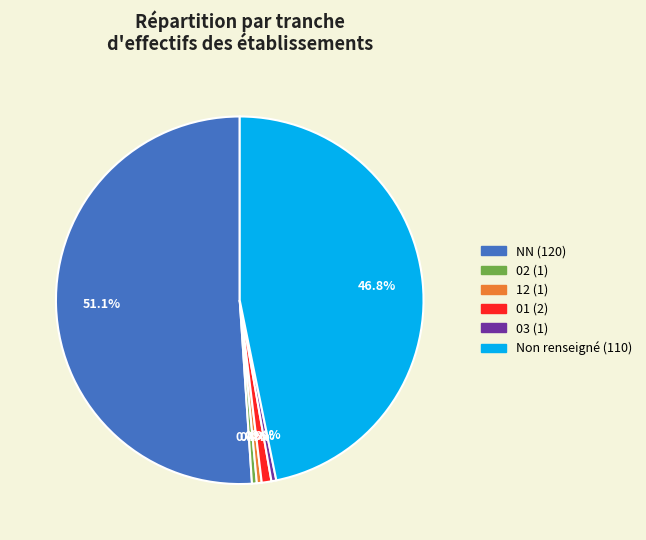

Does any single category account for the majority?

Yes